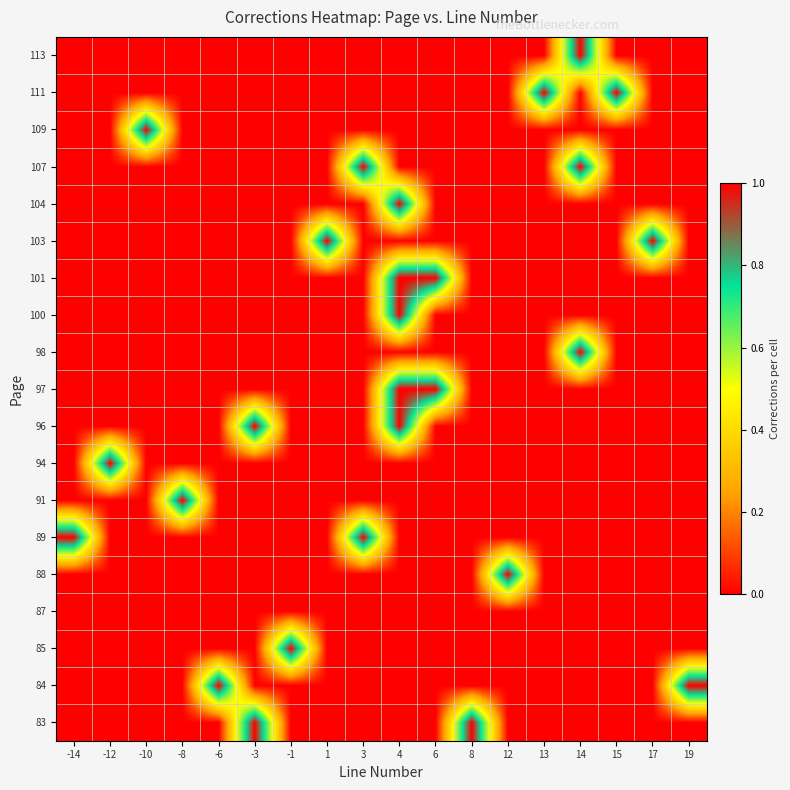

What is the total value across all series at -8?

1